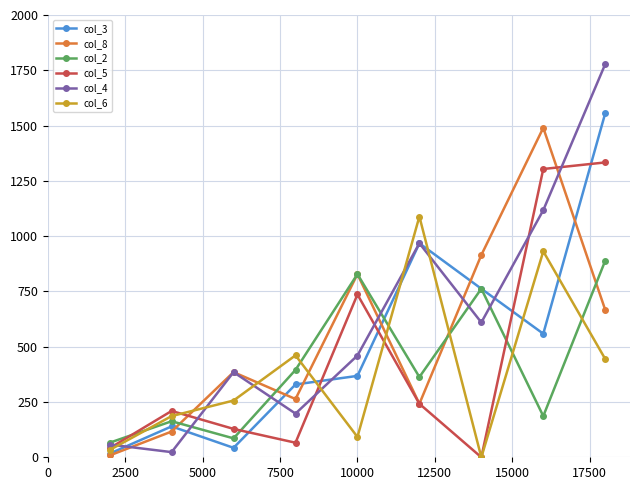

Rank the series by their maximum value, from lowest to highest.

col_2, col_6, col_5, col_8, col_3, col_4